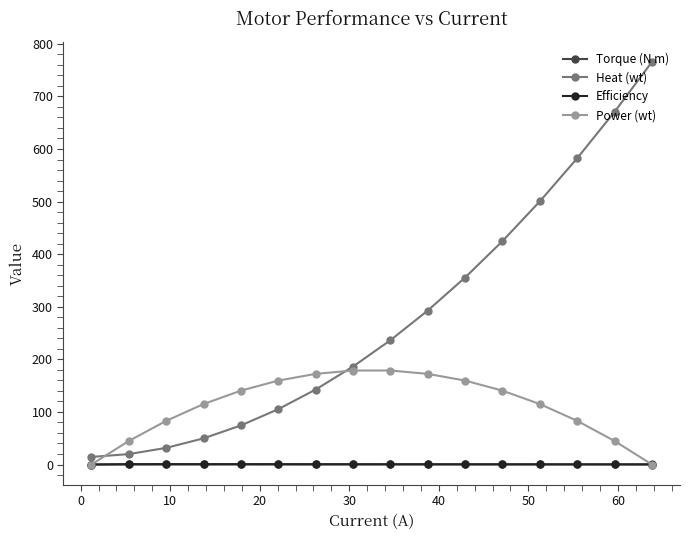

What is the sum of all Efficiency values?

6.1